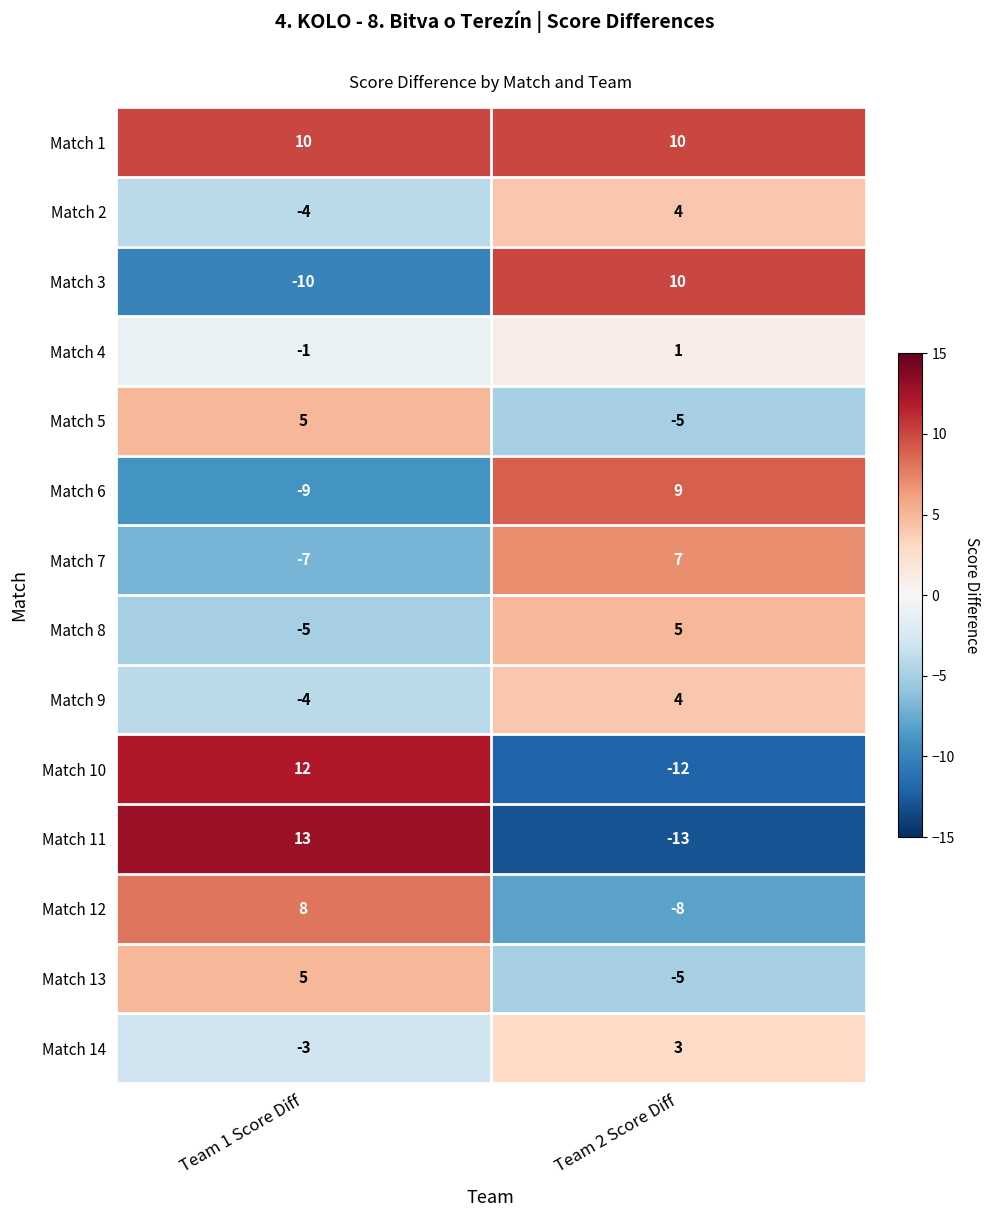

Which series has the largest total across all categories?

Match 1